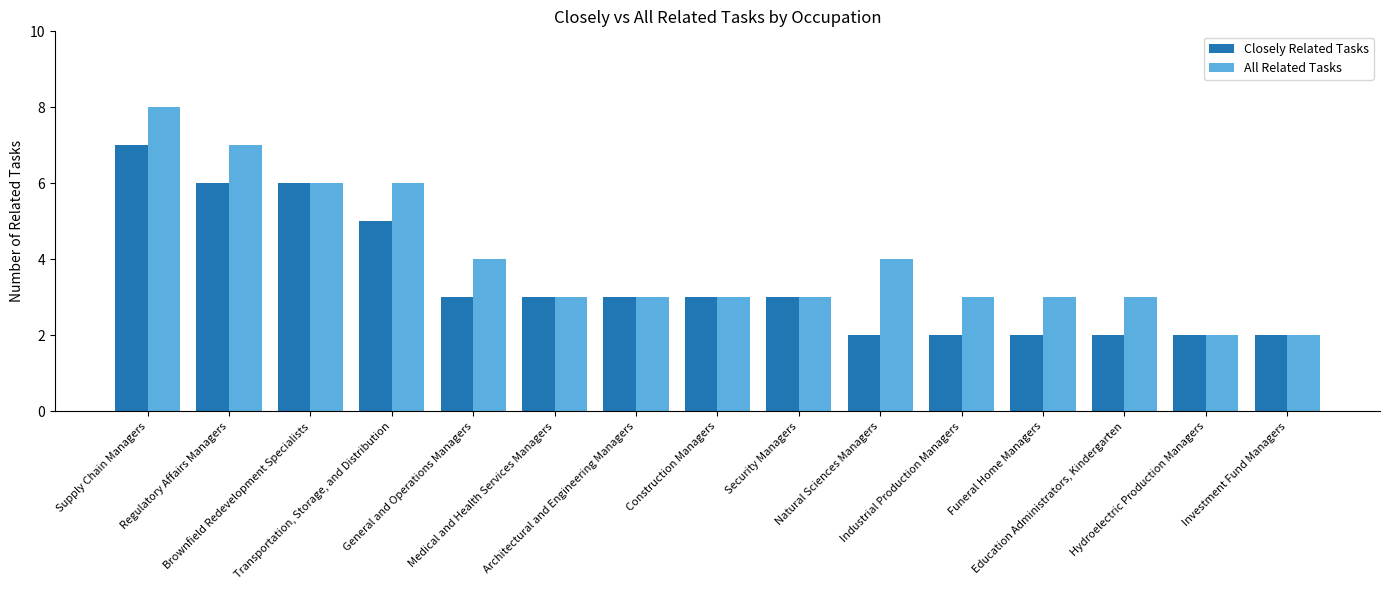

How many bars are there in total?

30